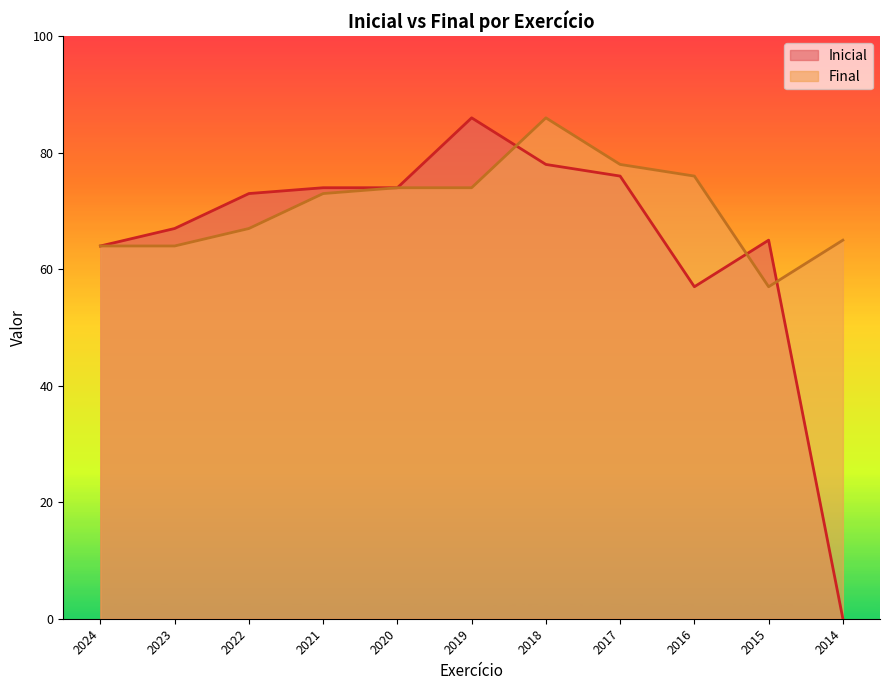

Reading left to right, what are all the values shown in this chart?

Inicial: 2024=64	2023=67	2022=73	2021=74	2020=74	2019=86	2018=78	2017=76	2016=57	2015=65	2014=0
Final: 2024=64	2023=64	2022=67	2021=73	2020=74	2019=74	2018=86	2017=78	2016=76	2015=57	2014=65